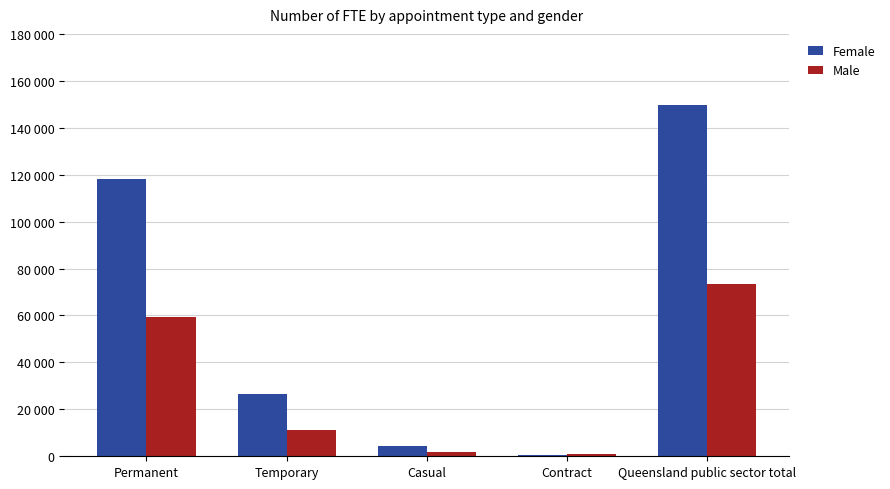

List the labels in order of Female value, largest first.

Queensland public sector total, Permanent, Temporary, Casual, Contract